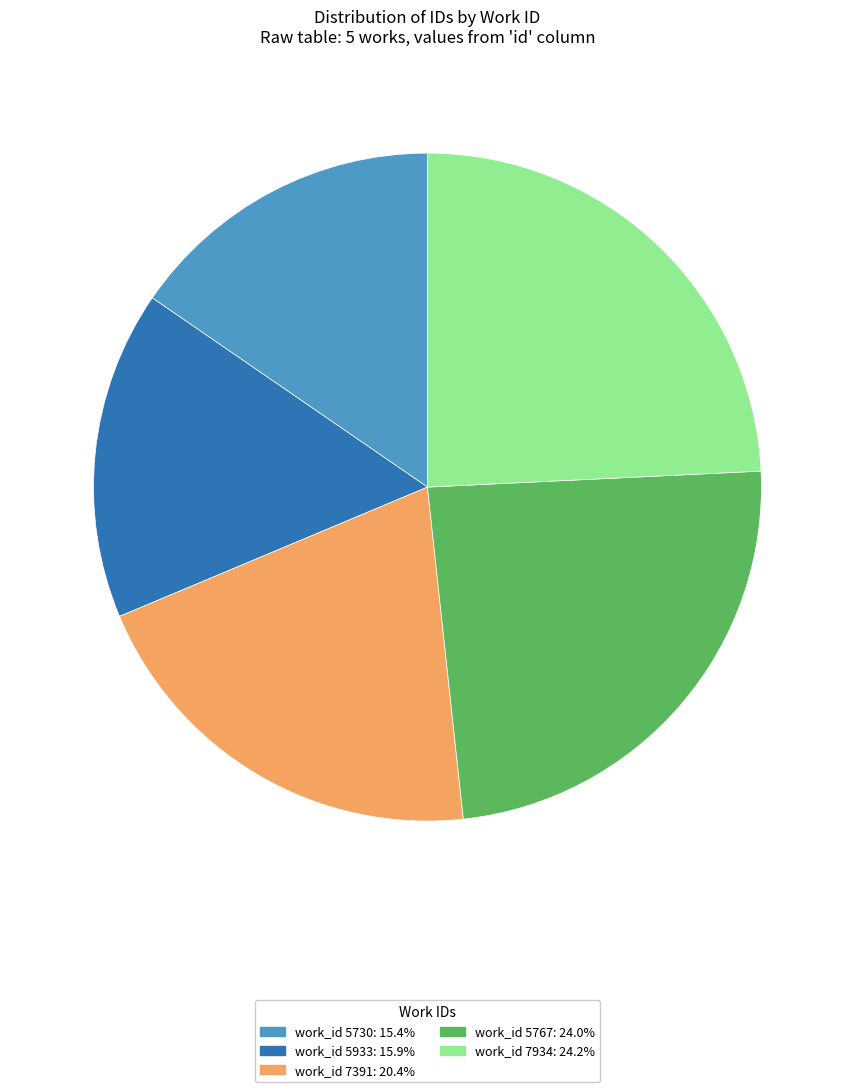

Is there a majority slice in this chart?

No